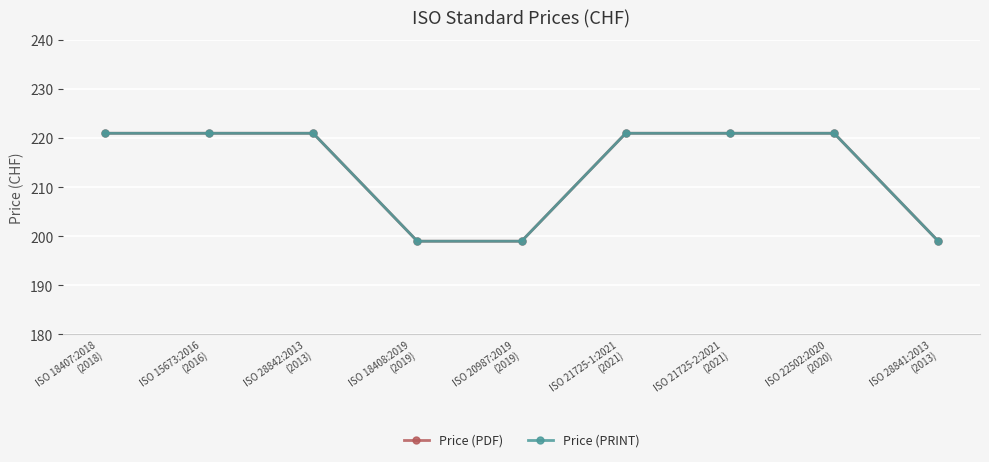

Reading left to right, transcribe all the data shown in this chart.

Price (PDF): ISO 18407:2018
(2018)=221	ISO 15673:2016
(2016)=221	ISO 28842:2013
(2013)=221	ISO 18408:2019
(2019)=199	ISO 20987:2019
(2019)=199	ISO 21725-1:2021
(2021)=221	ISO 21725-2:2021
(2021)=221	ISO 22502:2020
(2020)=221	ISO 28841:2013
(2013)=199
Price (PRINT): ISO 18407:2018
(2018)=221	ISO 15673:2016
(2016)=221	ISO 28842:2013
(2013)=221	ISO 18408:2019
(2019)=199	ISO 20987:2019
(2019)=199	ISO 21725-1:2021
(2021)=221	ISO 21725-2:2021
(2021)=221	ISO 22502:2020
(2020)=221	ISO 28841:2013
(2013)=199